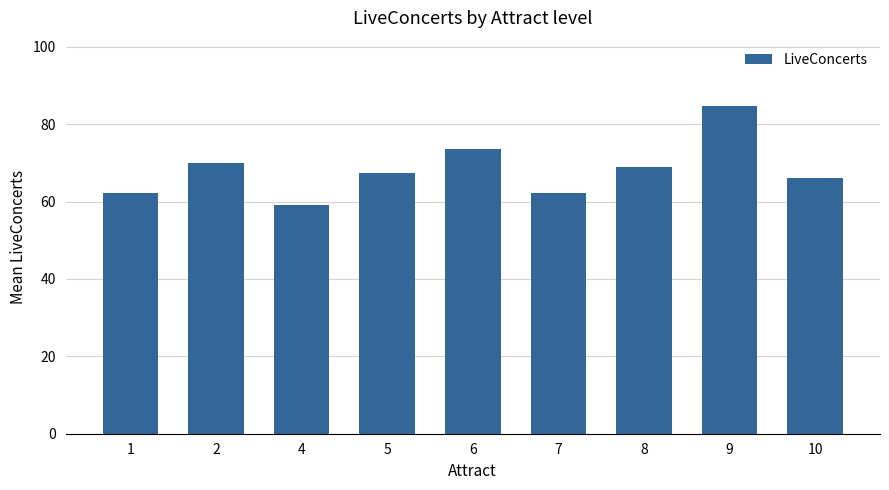

Where is the data nearest to the value 71?

2